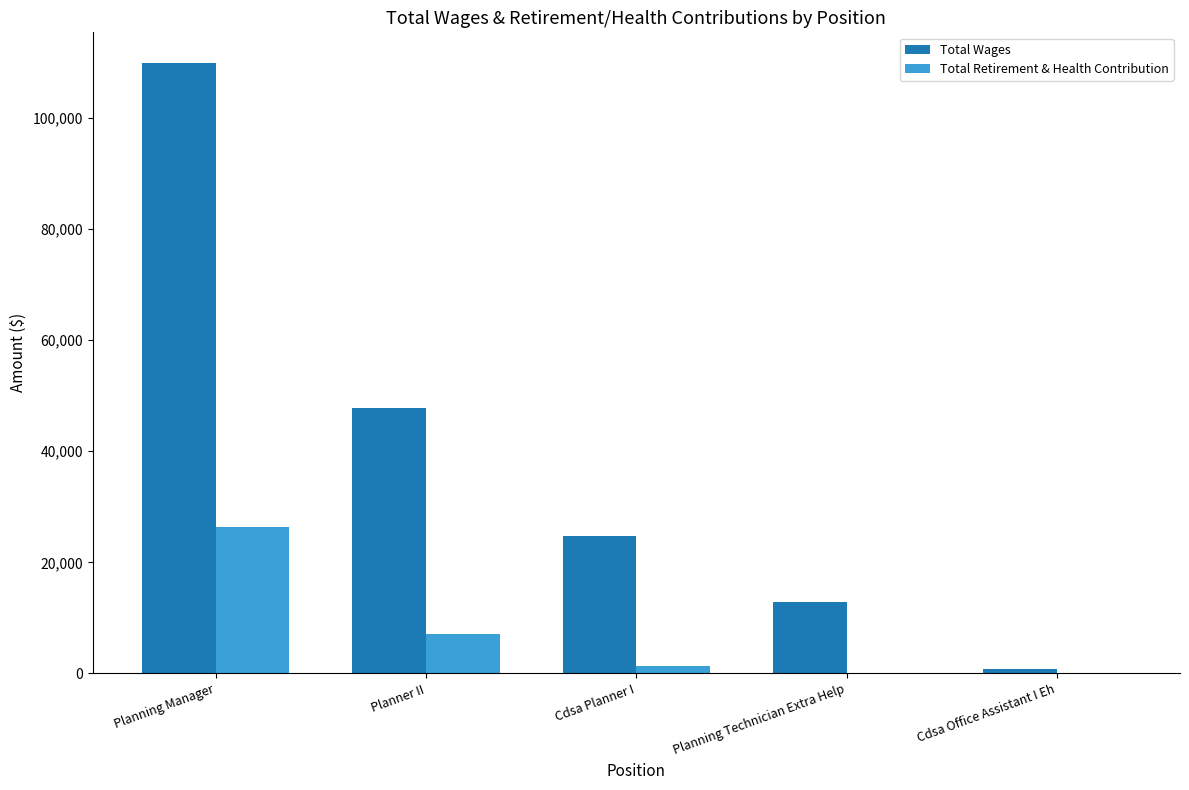

What is the difference between the Total Wages values at Cdsa Office Assistant I Eh and Planning Manager?

109096